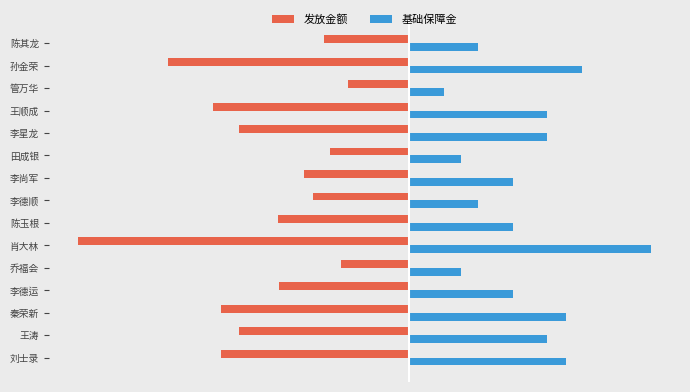

Reading left to right, list all the values displayed in this chart.

发放金额: -1617	-1461	-1617	-1120	-587	-2844	-1125	-823	-901	-677	-1461	-1685	-526	-2072	-733
基础保障金: 1344	1188	1344	891	448	2079	896	594	896	448	1188	1188	297	1485	594